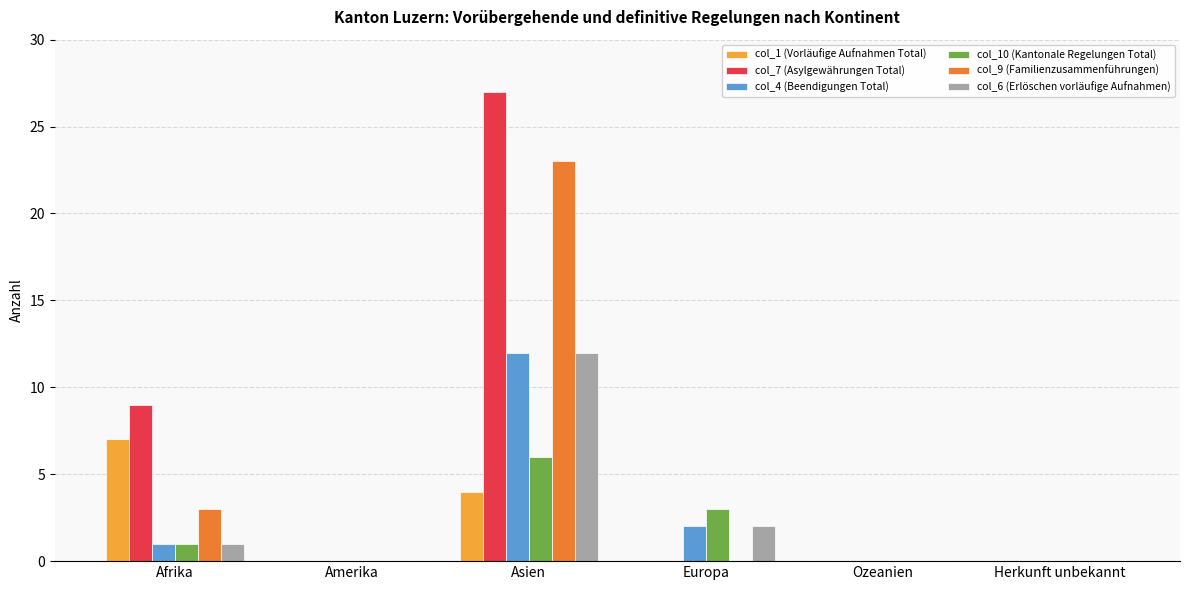

What is the spread (max minus min) of values at Asien?

23